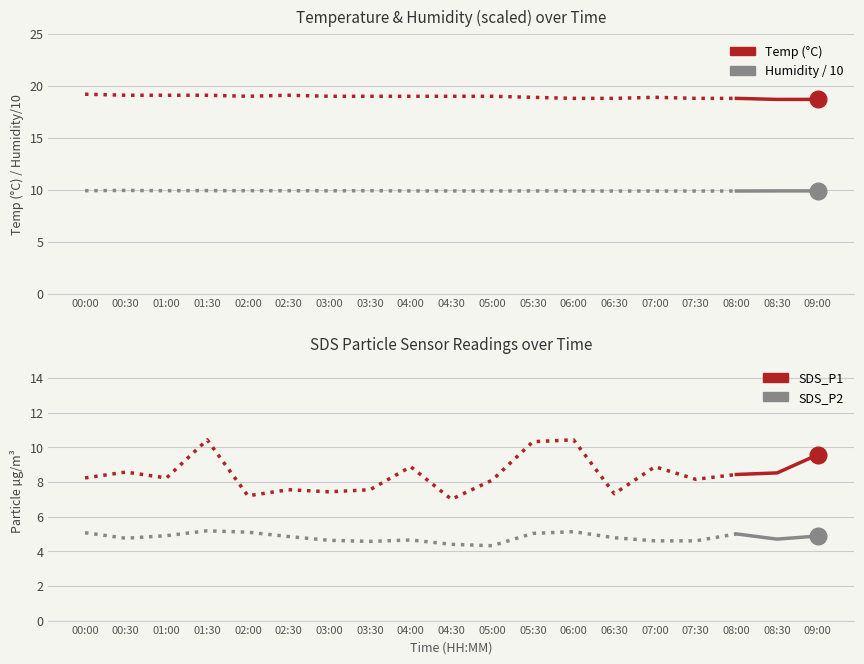

True or false: Temp (°C) and SDS_P1 intersect in this chart.

False